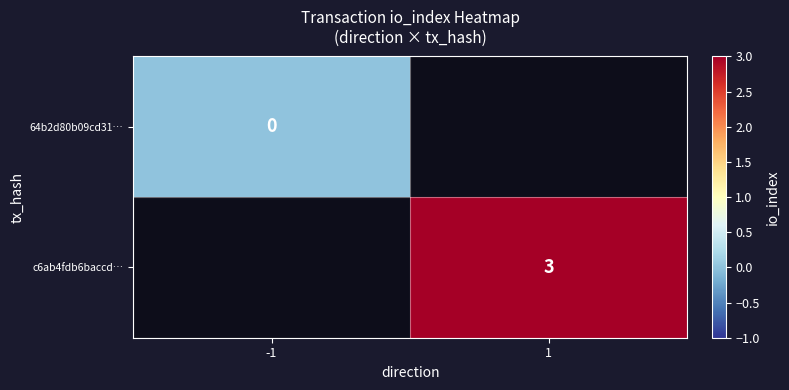

Is it true that c6ab4fdb6baccd… equals 5 at 1?

False